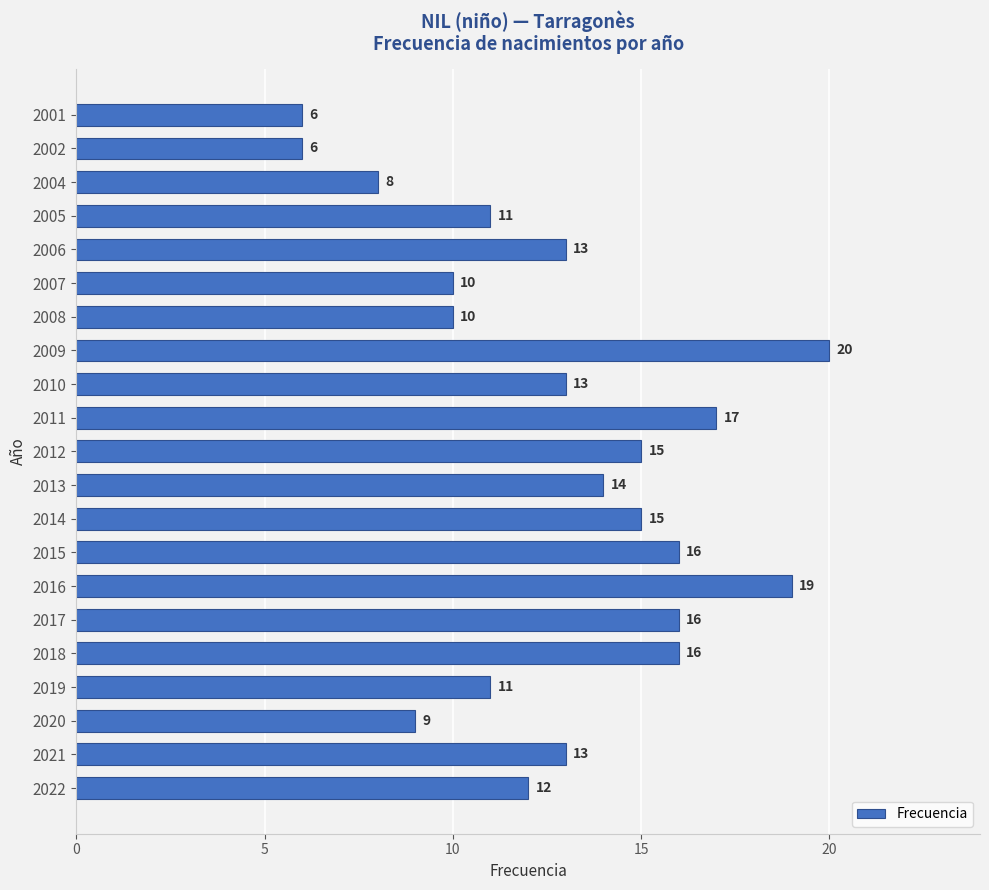

What is the ratio of the value at 2017 to the value at 2015?

1.0